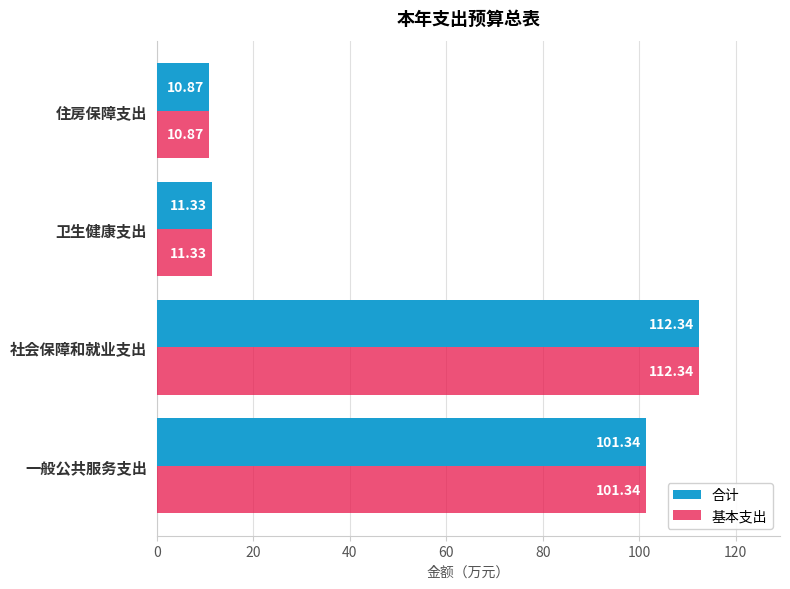

At which category is the sum across all series the highest?

社会保障和就业支出